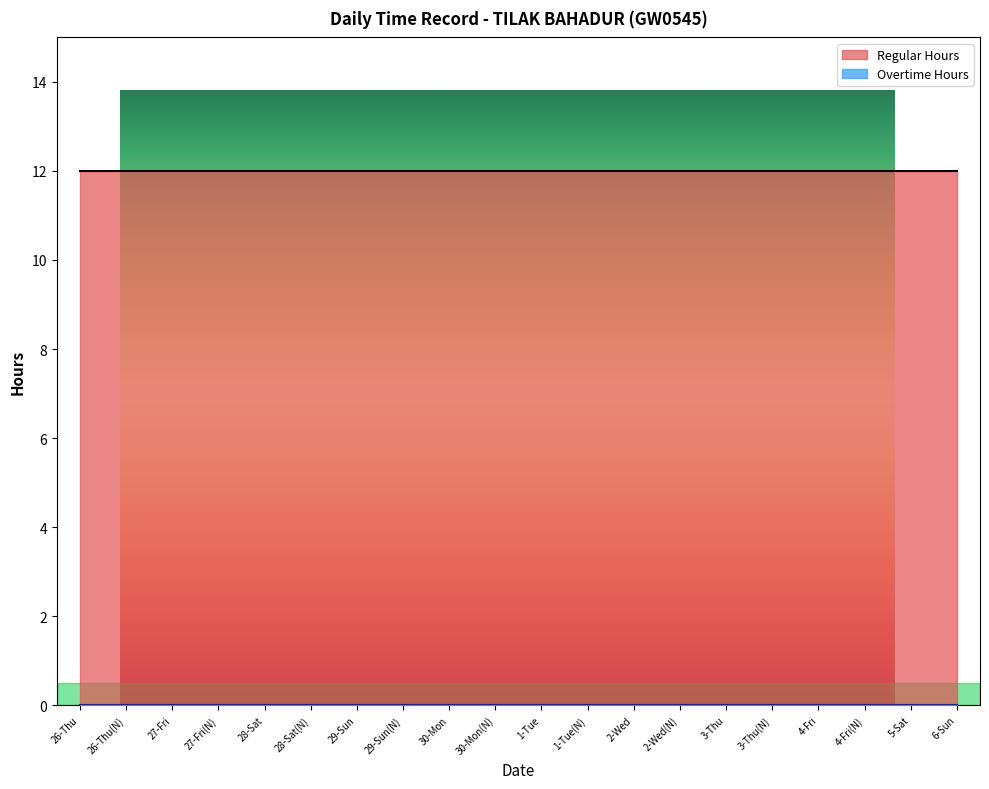

Rank the series by their average value, from lowest to highest.

Overtime Hours, Regular Hours